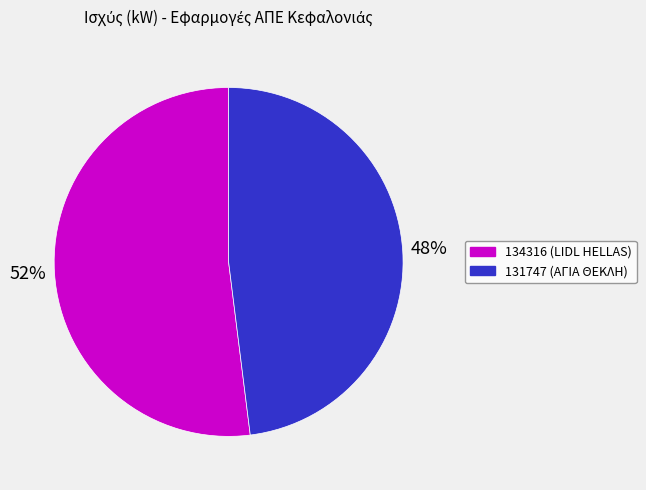

The 134316 slice represents 52% of the pie. True or false?

True